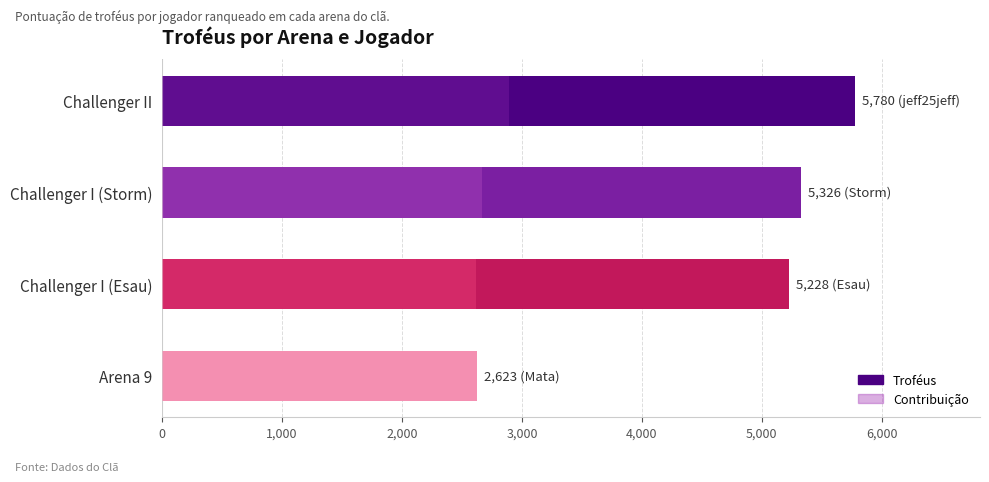

What is the difference between the highest and lowest values at Arena 9?

1312